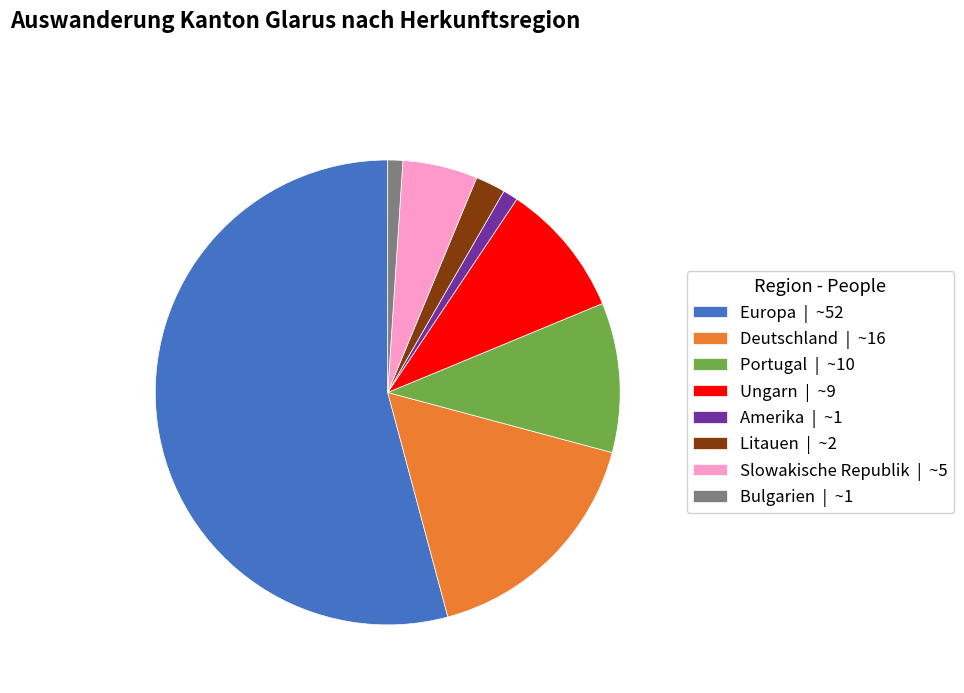

Do Litauen and Amerika together represent more than half of the pie?

No